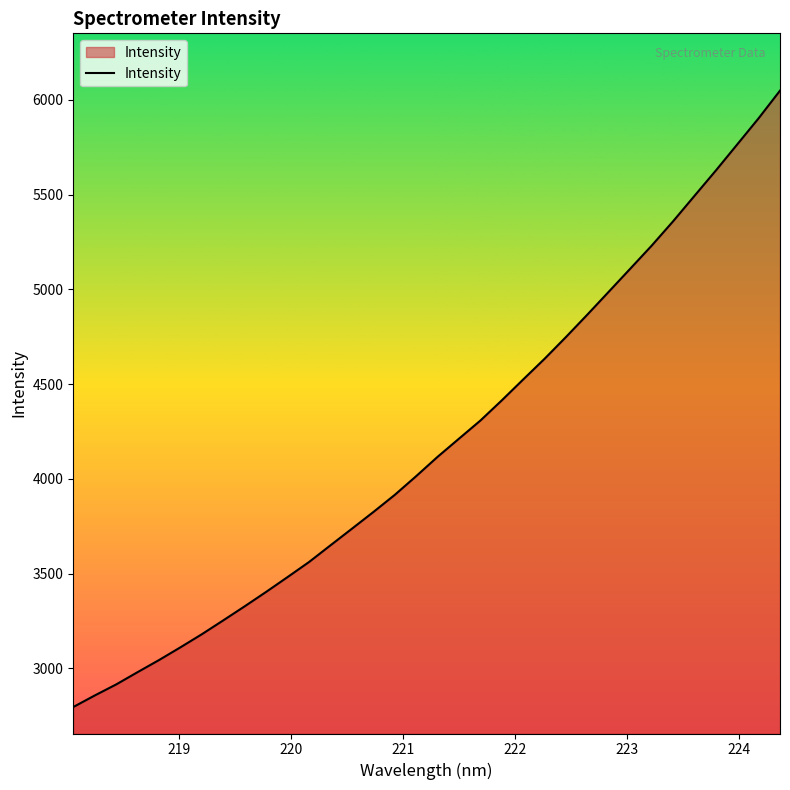

What is the maximum value shown in the chart?

6048.7